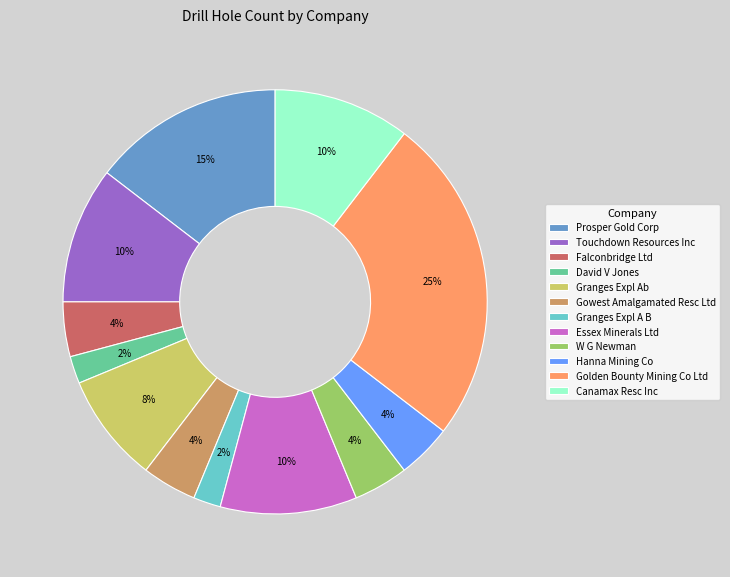

Is the sum of David V Jones and Essex Minerals Ltd greater than half?

No